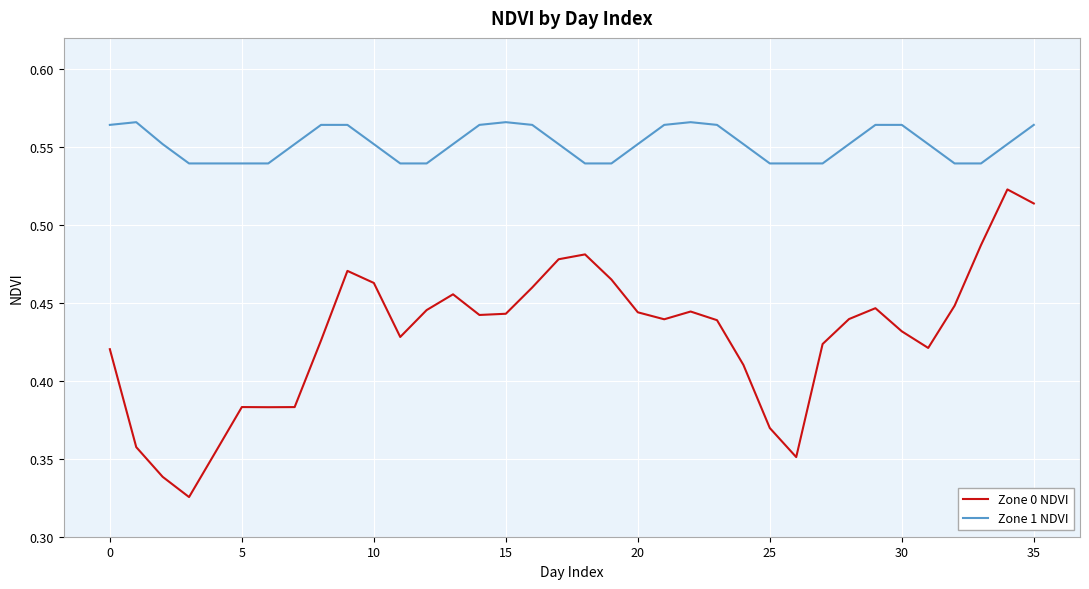

Which series has the largest total across all categories?

Zone 1 NDVI